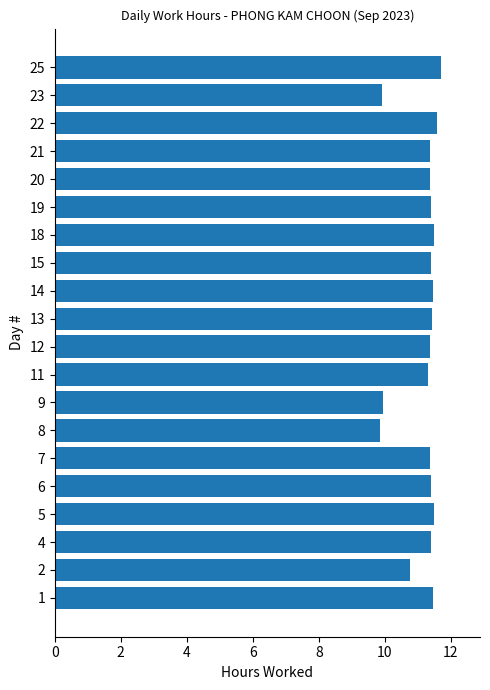

Count the values in the range 11 to 12.

16